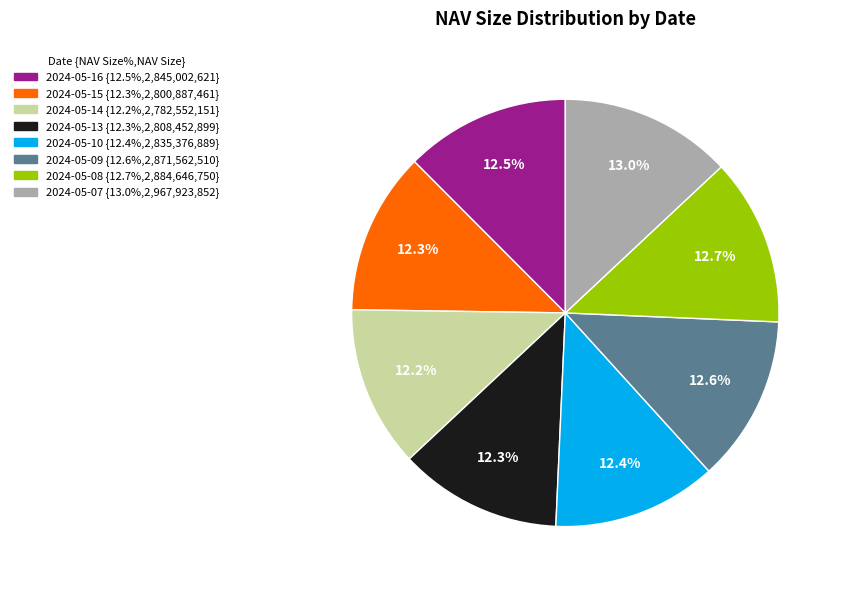

Approximately how many times larger is the value at 2024-05-15 compared to 2024-05-10?

1.0